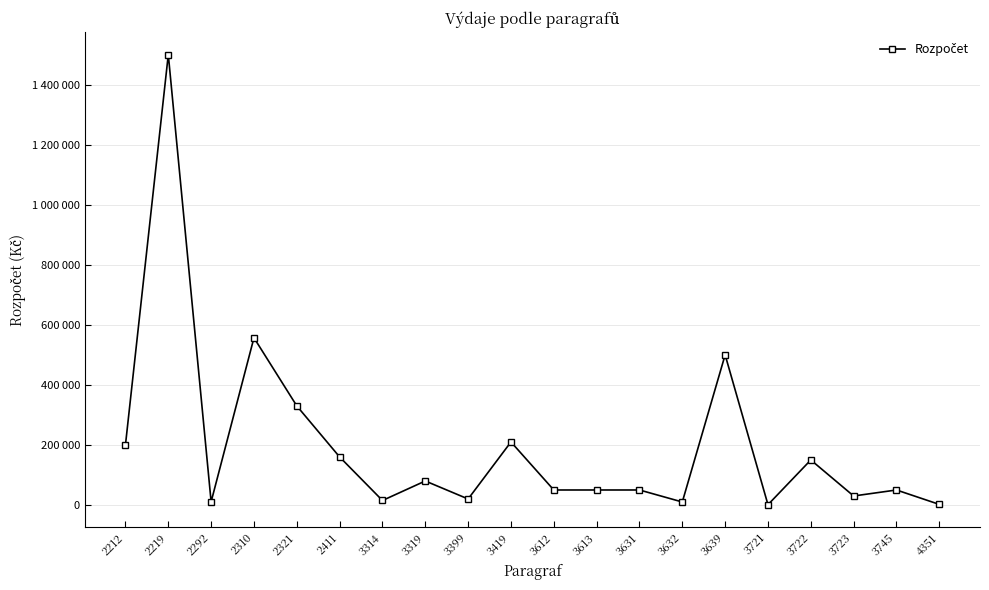

What is the value of the 20th point from the left?

2000